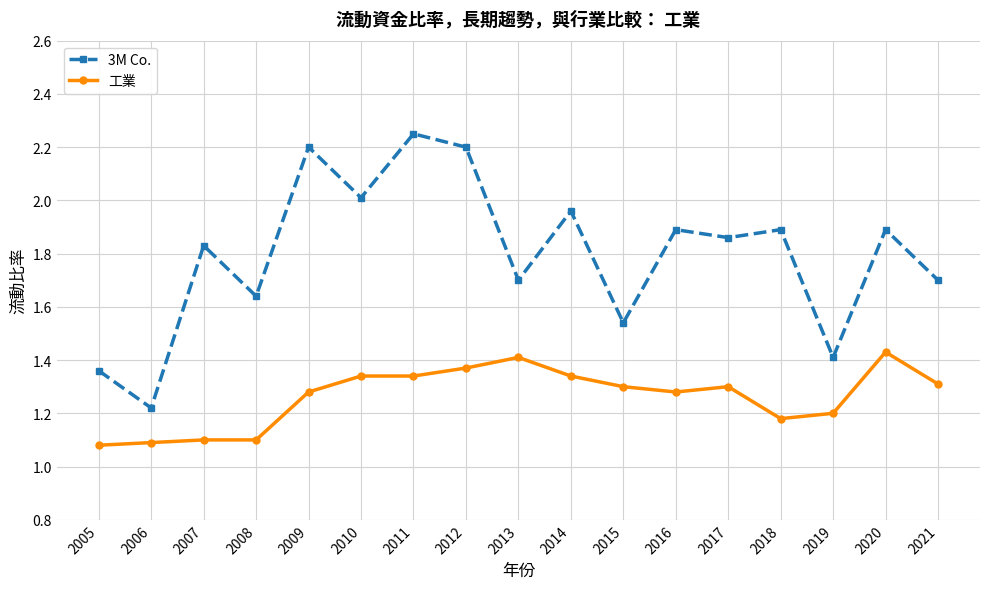

Is the value of 3M Co. at 2019 greater than the value of 工業 at 2008?

Yes